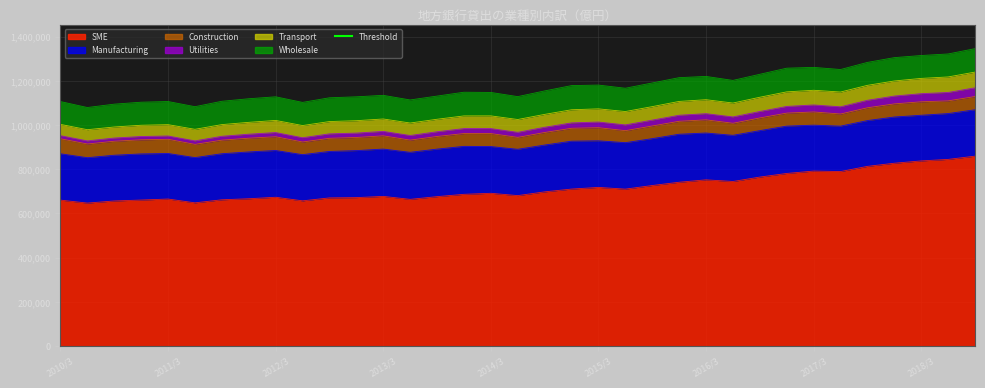

Where does the col_3 (Manufacturing) series first go above 210132?

2011/12